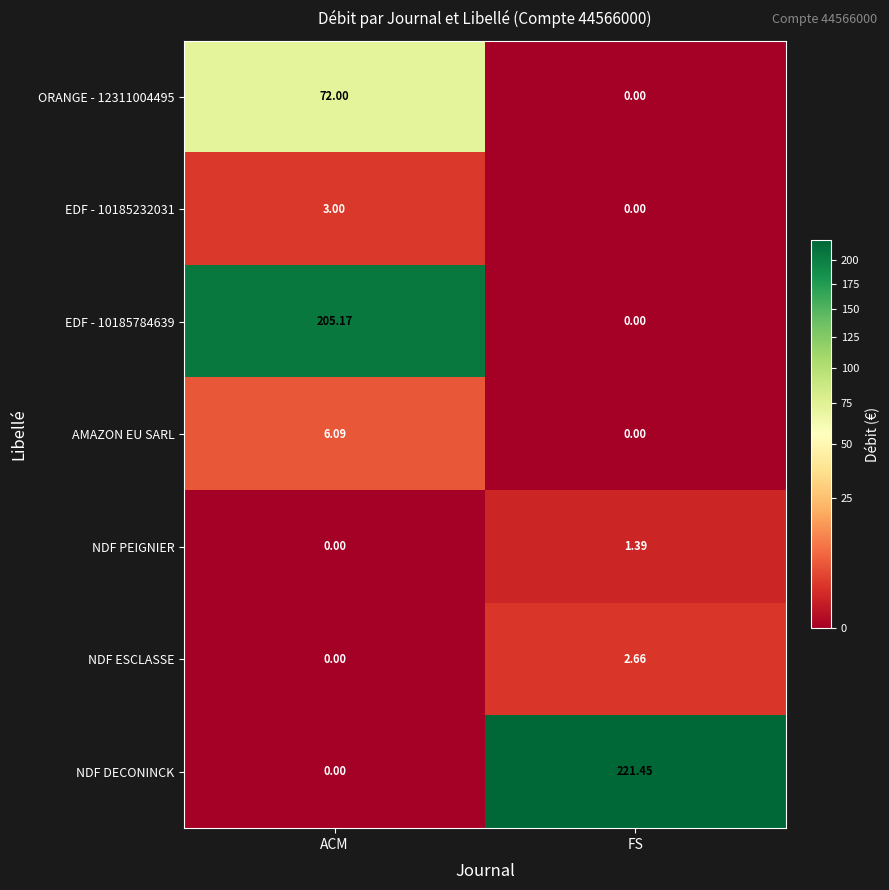

Between ACM and FS, which series saw the biggest shift?

NDF DECONINCK